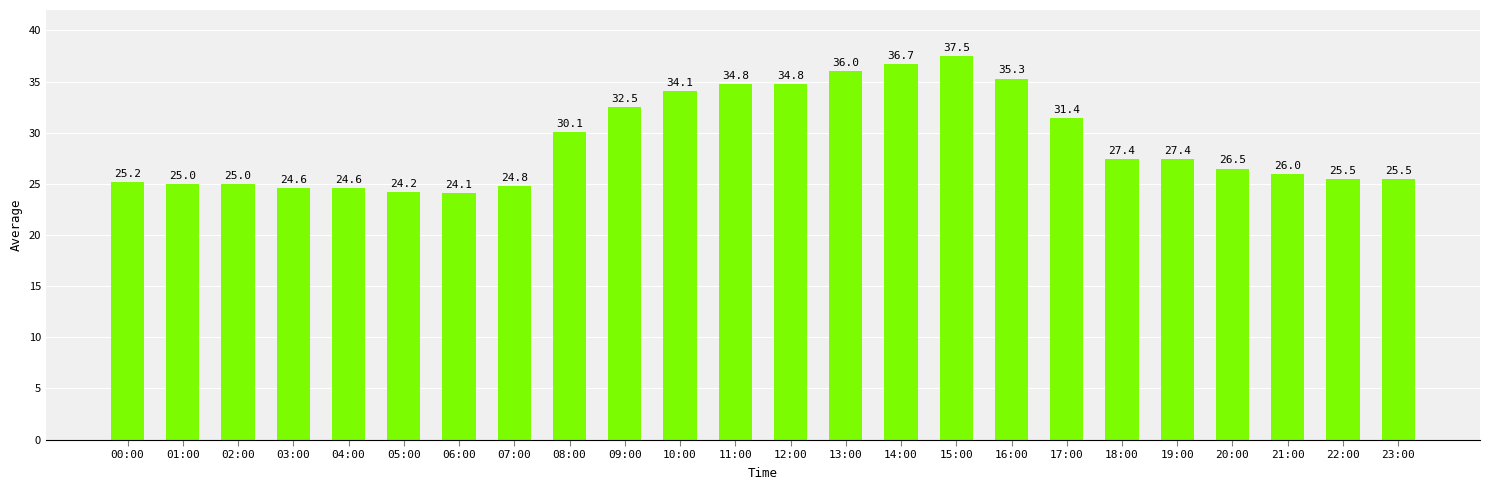

What is the maximum value shown in the chart?

37.5